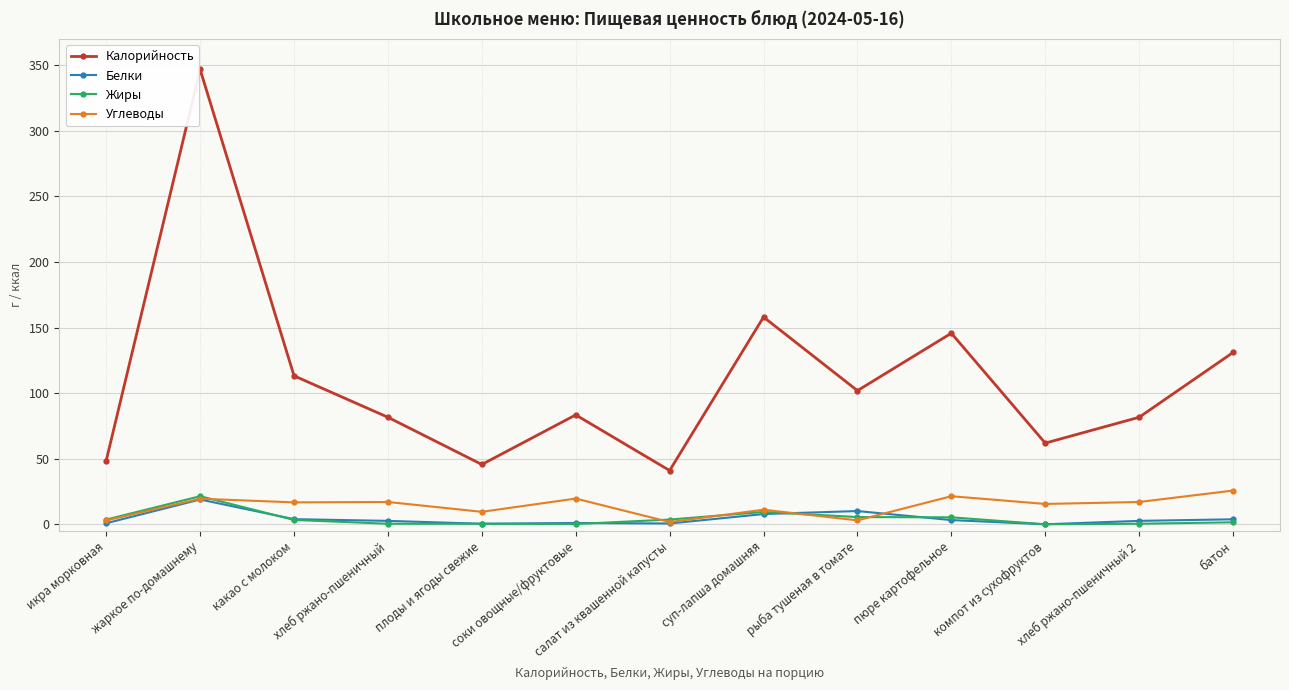

How many series are shown in this chart?

4